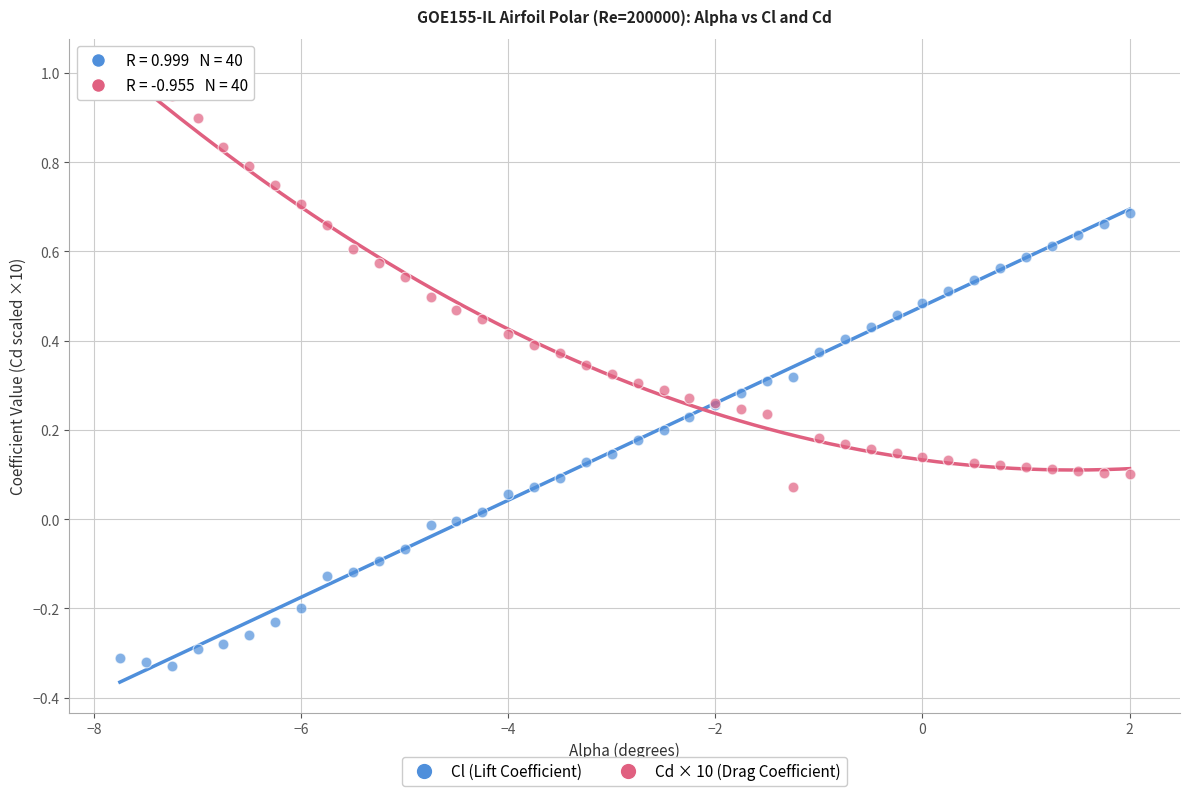

What are all the series names shown in the legend?

Cl (Lift Coefficient), Cd × 10 (Drag Coefficient)